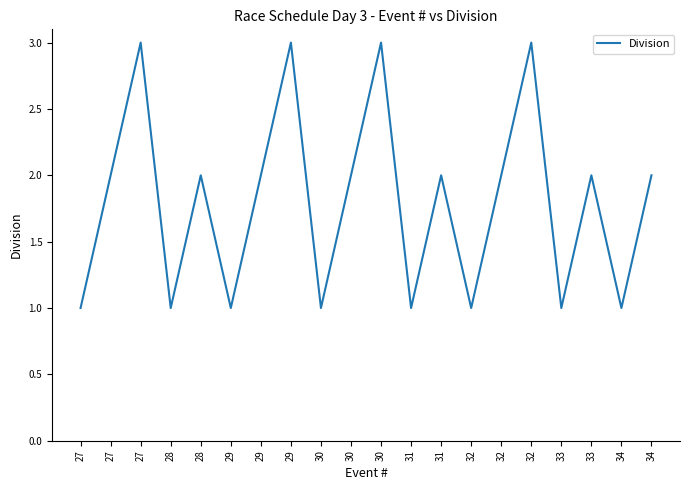

Where is the first local maximum?

27